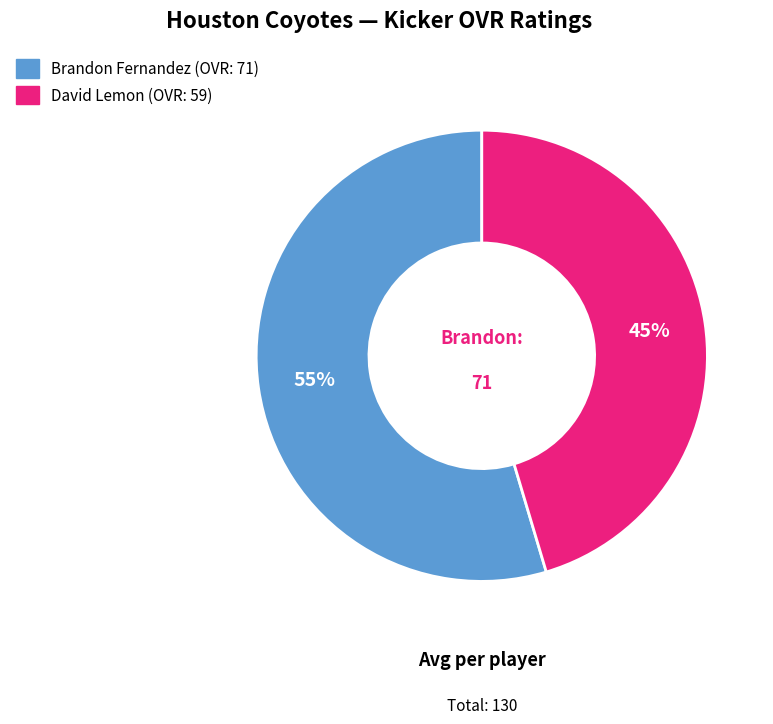

To the nearest percent, what percentage of the pie is David?

45%